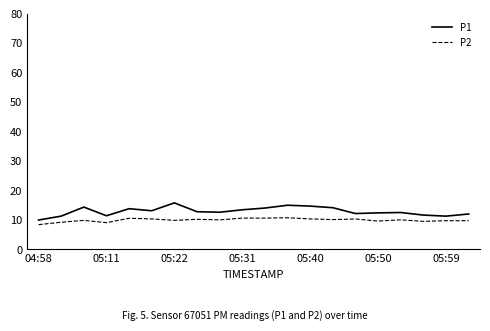

Which series has the largest range (max minus min)?

P1